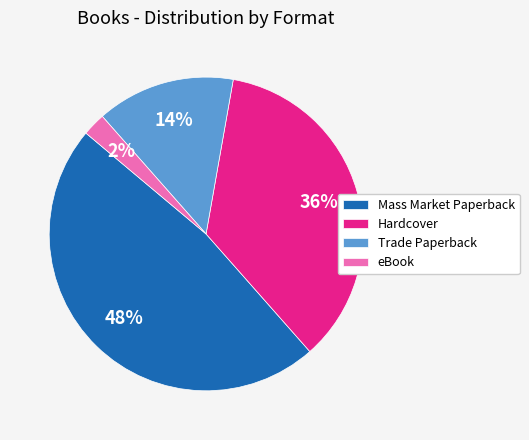

Does Hardcover account for over 50% of the chart?

No